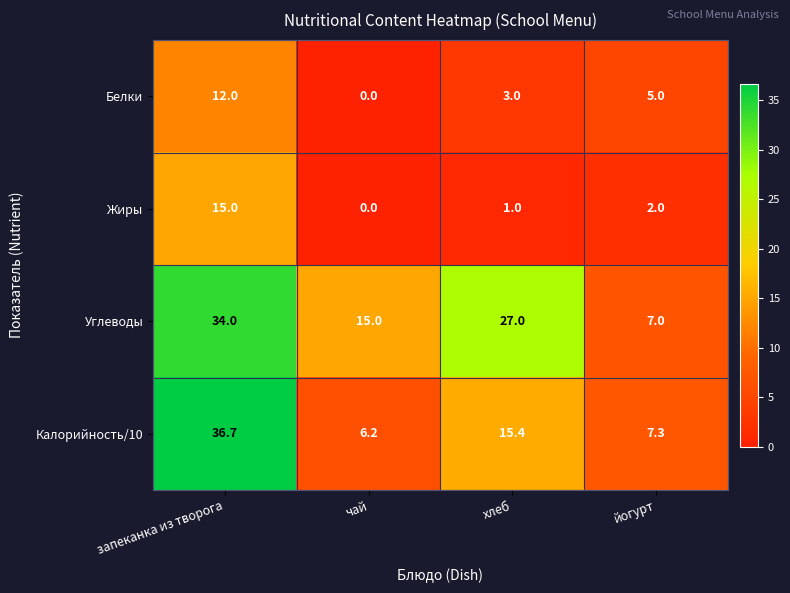

Which series has the widest spread of values?

Калорийность/10